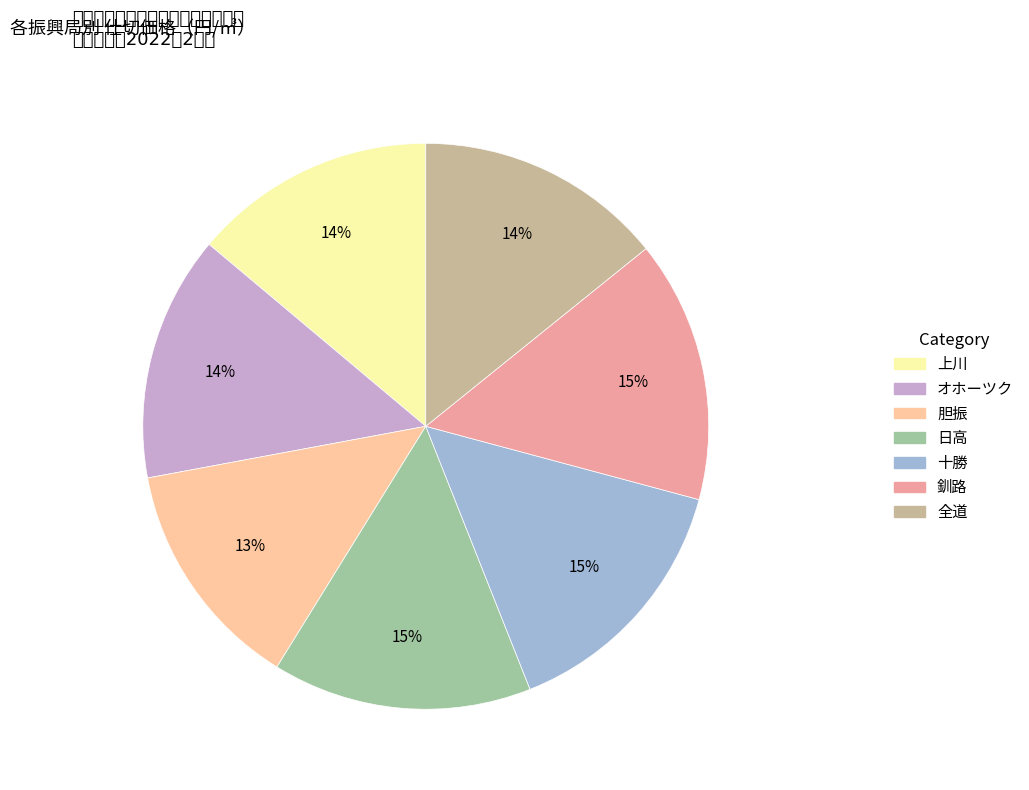

What is the smallest slice in the pie chart?

胆振